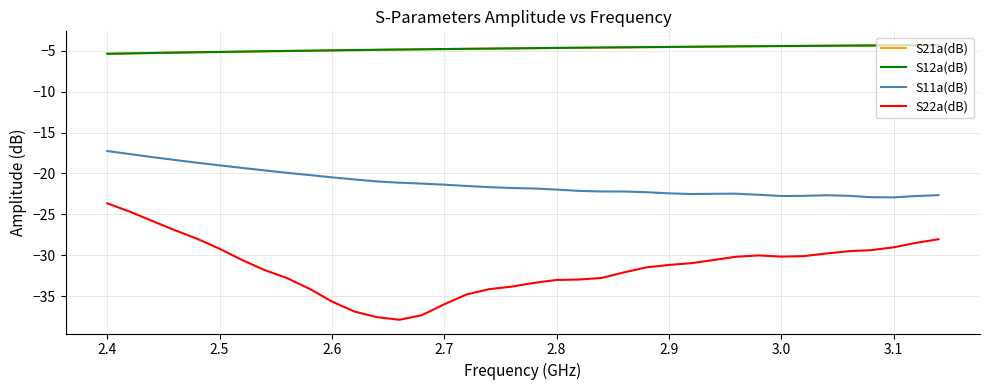

True or false: S22a(dB) and S12a(dB) intersect in this chart.

False